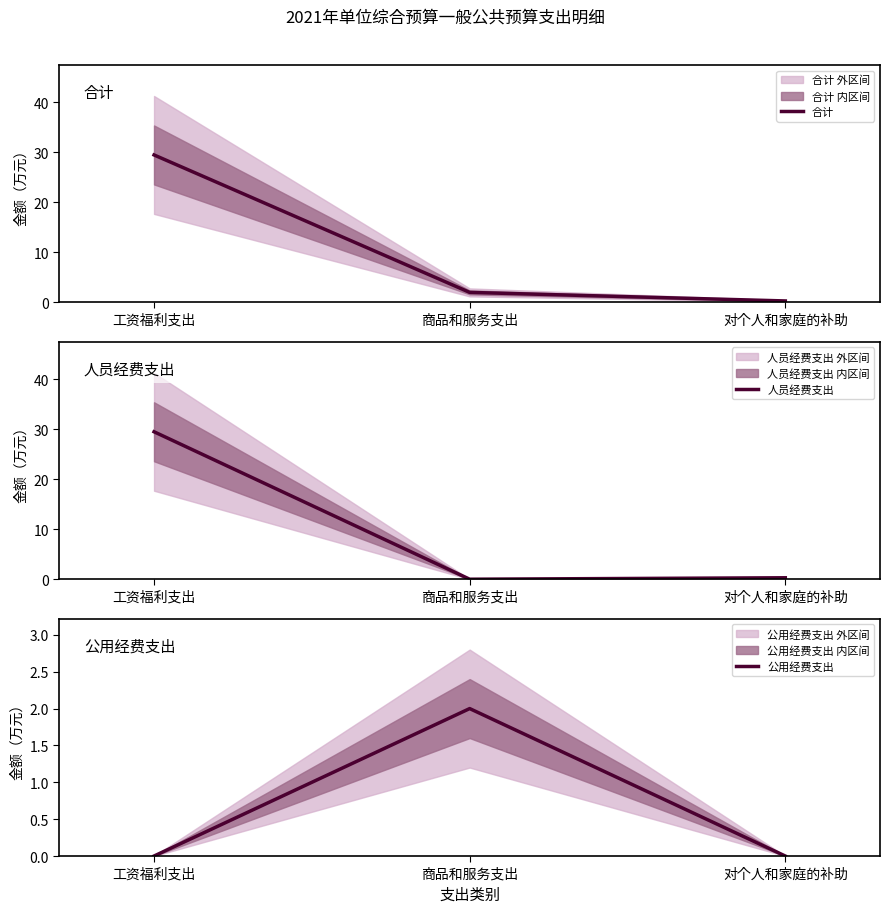

Is it true that 合计 equals 0.3 at 对个人和家庭的补助?

True